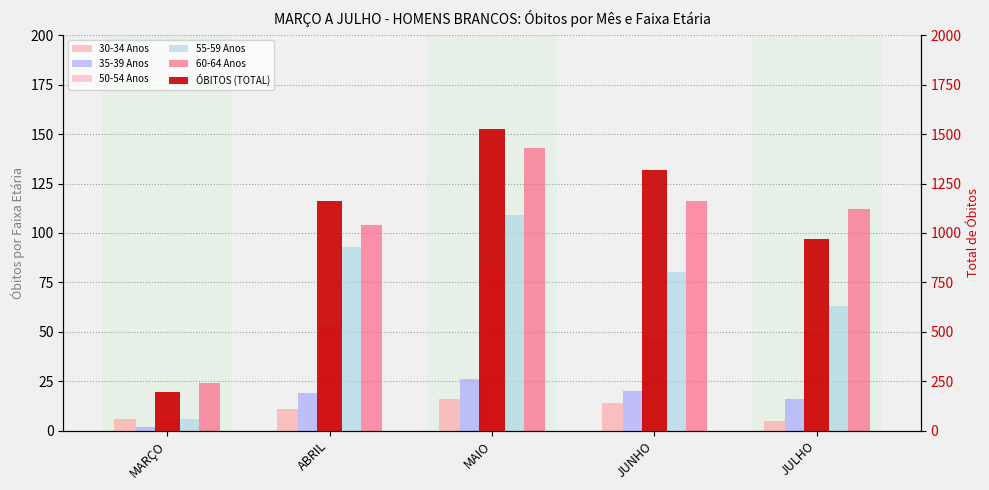

What is the maximum value for 60-64 Anos?

143